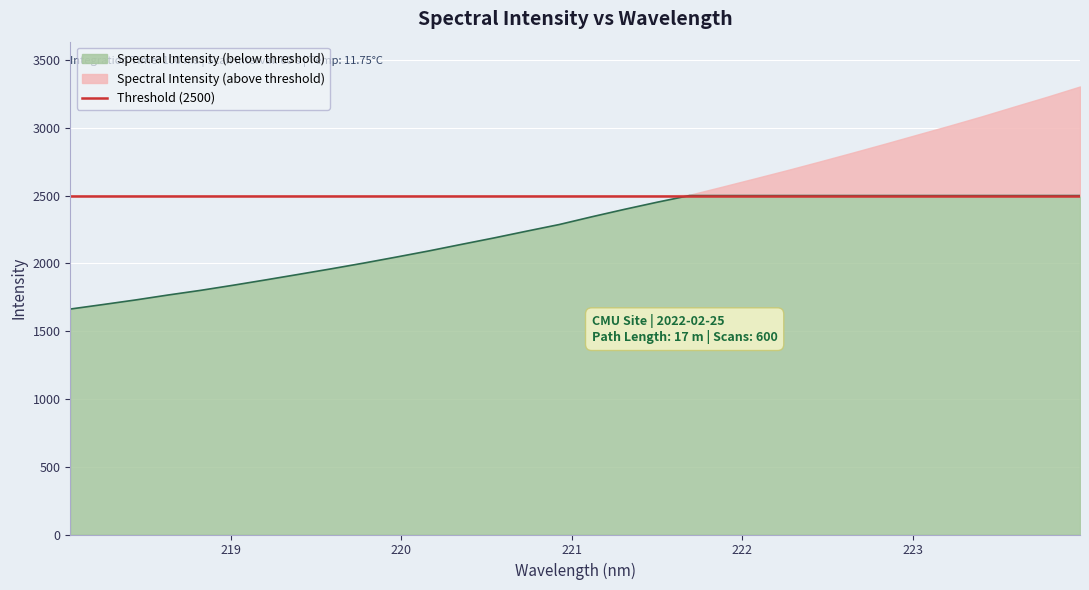

Reading left to right, transcribe all the data shown in this chart.

218.0596=1663.0	218.2508=1696.1	218.442=1730.0	218.6332=1766.5	218.8244=1801.0	219.0156=1838.8	219.2067=1878.3	219.3979=1918.7	219.589=1959.6	219.7801=2002.0	219.9712=2046.3	220.1623=2091.8	220.3533=2140.0	220.5444=2187.6	220.7354=2237.4	220.9264=2286.3	221.1174=2343.4	221.3083=2398.2	221.4993=2450.6	221.6902=2505.6	221.8812=2565.5	222.0721=2626.4	222.263=2687.9	222.4538=2751.5	222.6447=2816.4	222.8355=2882.5	223.0264=2949.9	223.2172=3016.9	223.408=3086.0	223.5987=3158.5	223.7895=3230.1	223.9802=3304.7